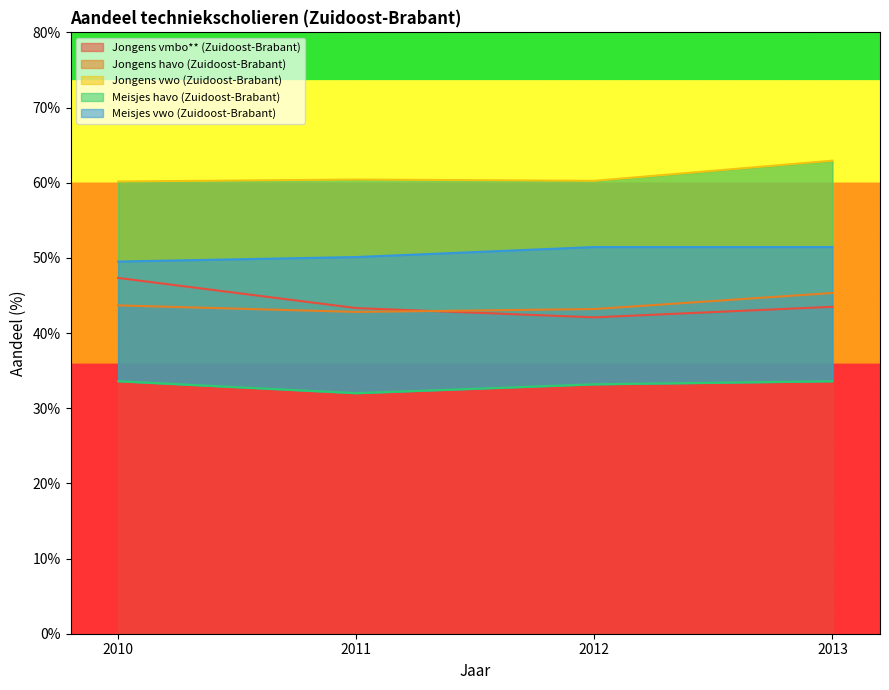

How many interior local valleys does the Meisjes havo (Zuidoost-Brabant) series have?

1